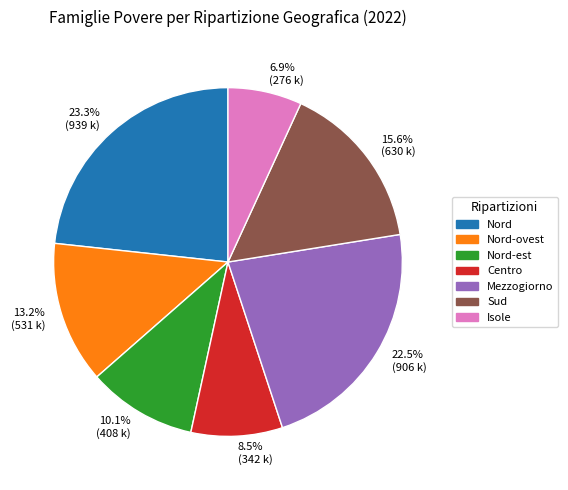

What is the smallest slice in the pie chart?

Isole